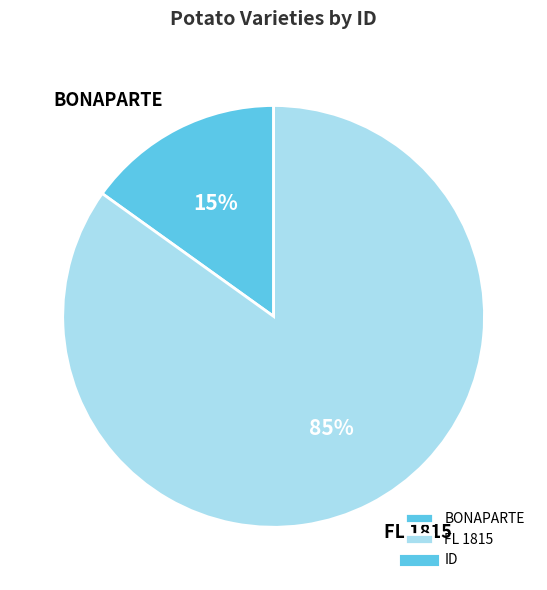

Is BONAPARTE the majority of the pie?

No